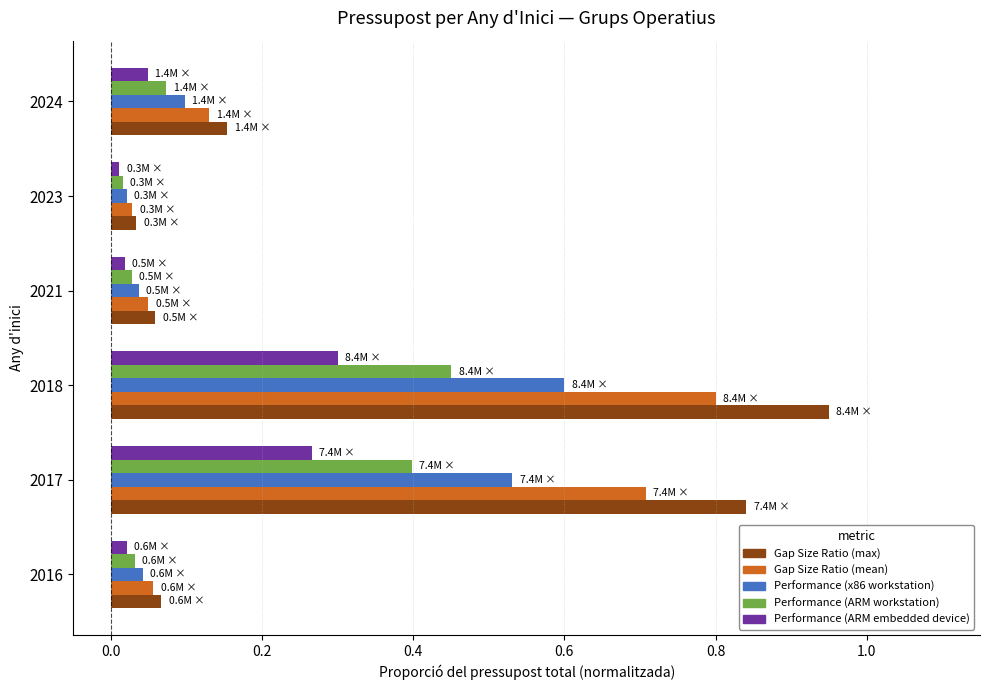

What value does the Performance (ARM workstation) series have at 2017?

0.4